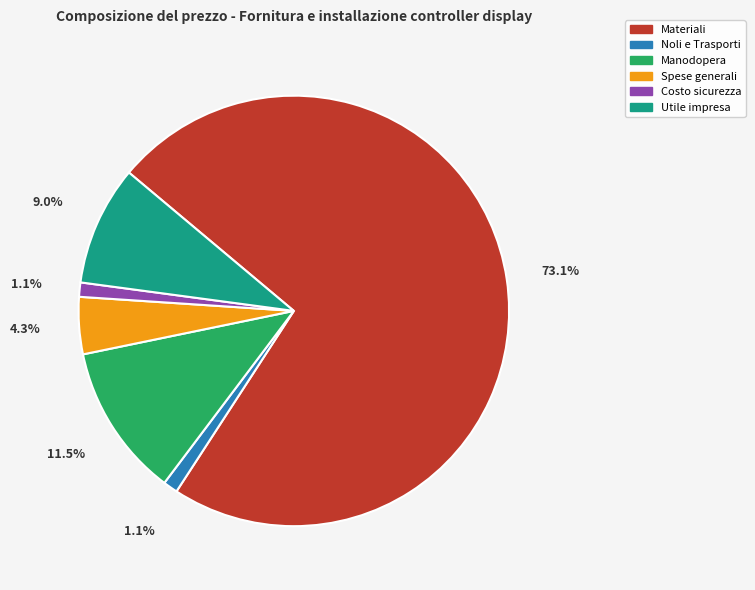

What is the ratio of the value at Utile impresa to the value at Spese generali?

2.1